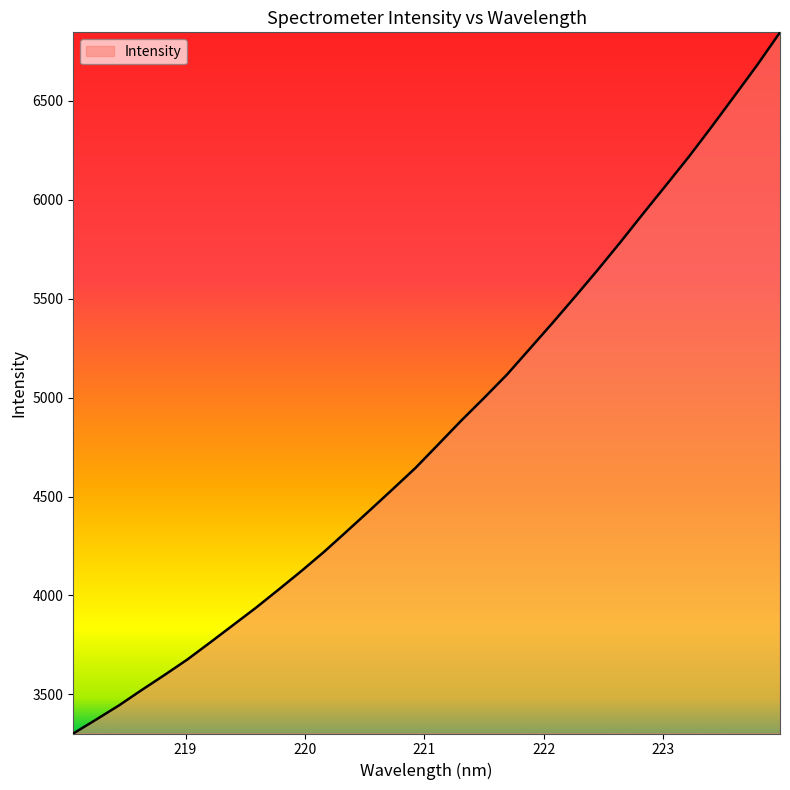

What is the difference between the maximum and minimum values?

3542.0